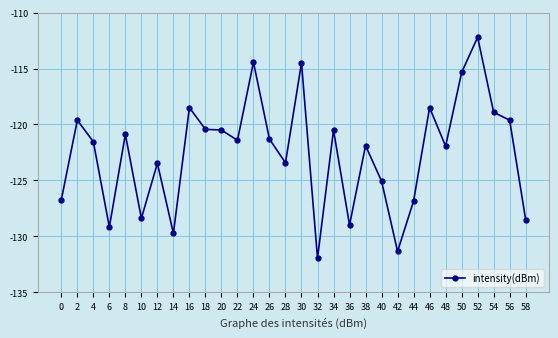

What is the value of the 1st point from the left?

-126.7